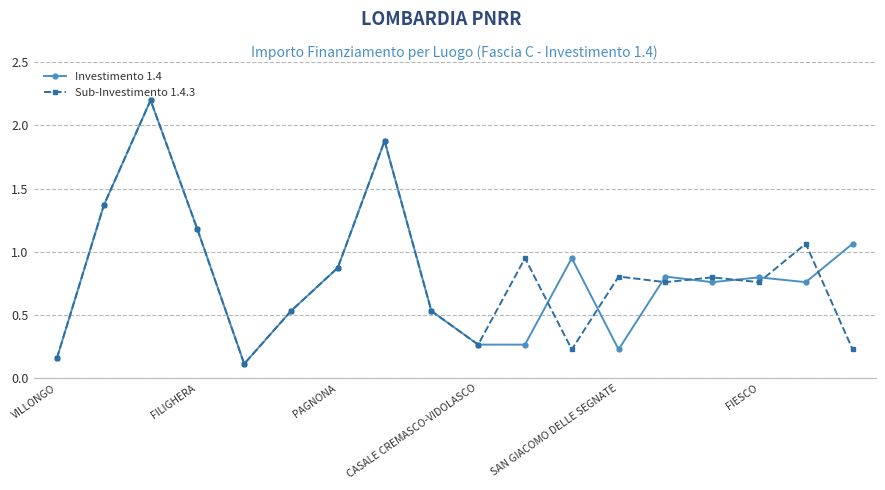

What is the greatest value displayed?

2.2